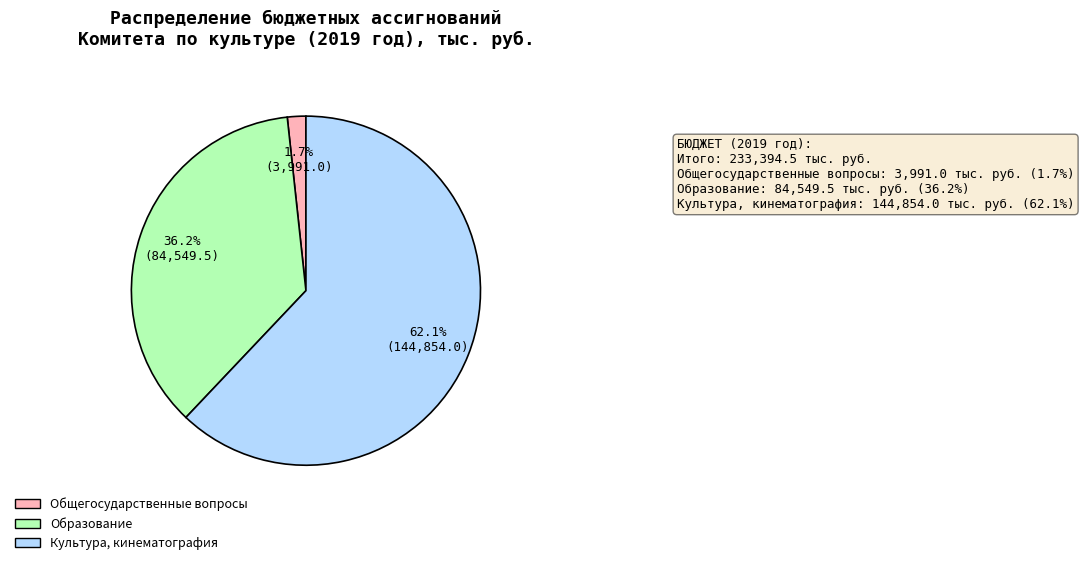

Count the number of slices in the pie.

3